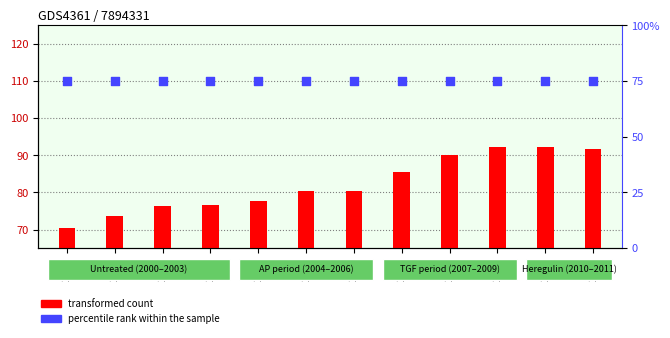

Which series has the widest spread of Y values?

1º TRIM (transformed count)